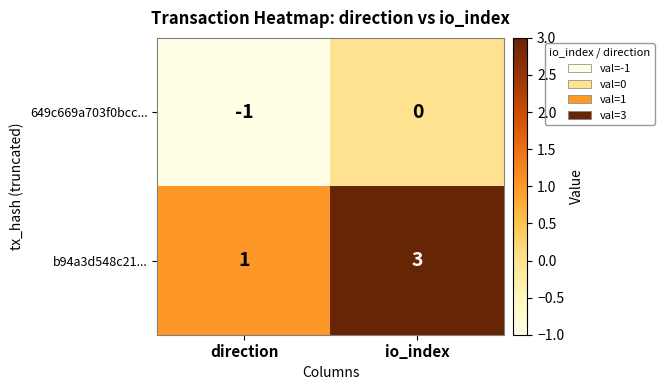

Rank the series by their maximum value, from lowest to highest.

649c669a703f0bcc..., b94a3d548c21...